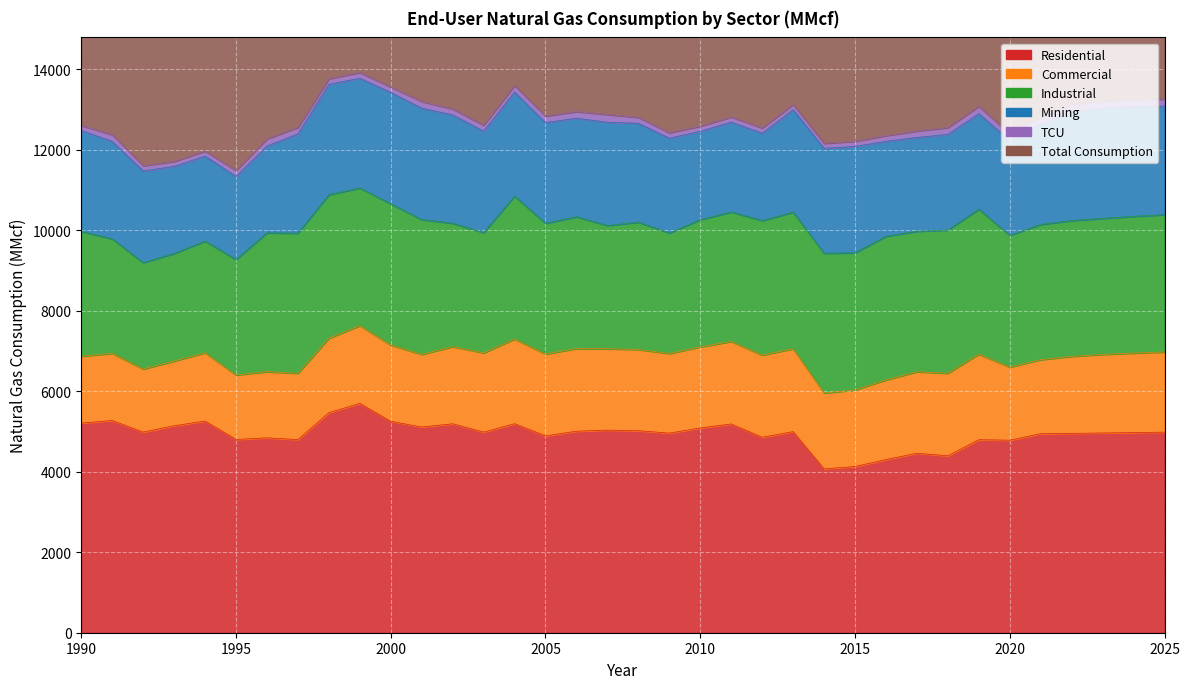

What are all the series names shown in the legend?

Residential, Commercial, Industrial, Mining, TCU, Total Consumption